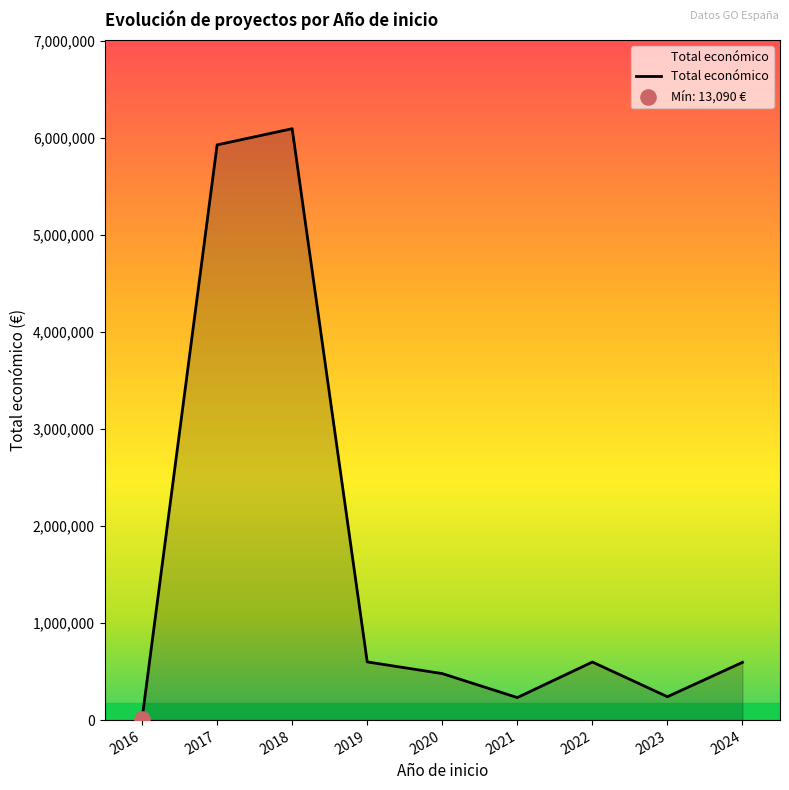

Between 2019 and 2020, which is larger?

2019